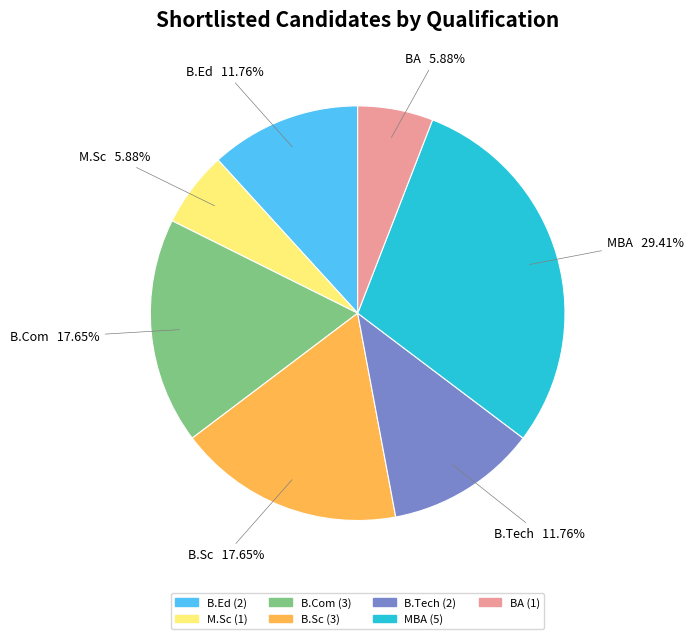

Is it true that B.Tech is 12% of the pie?

True